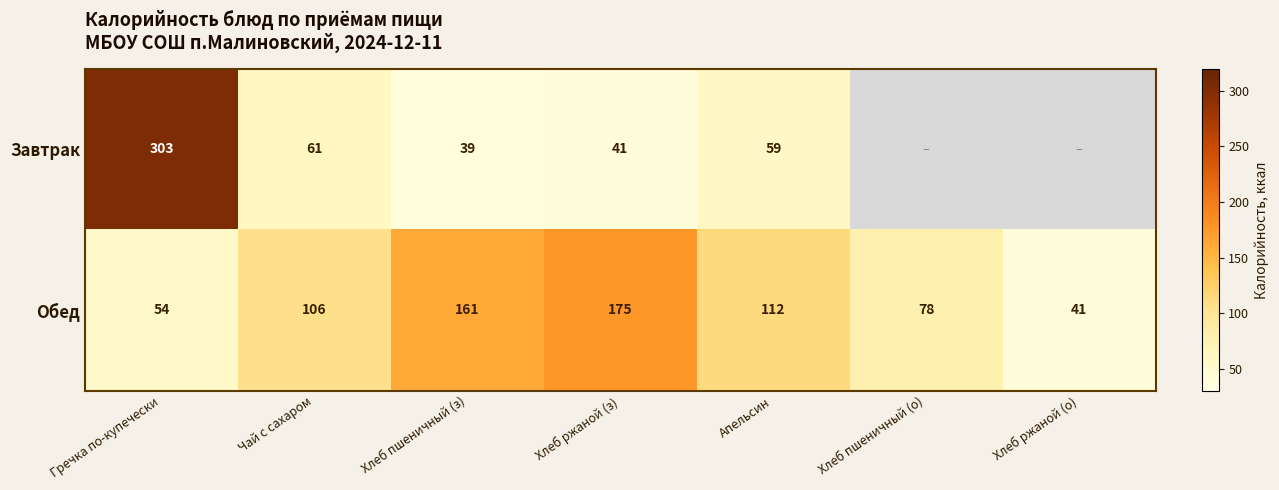

What is the difference between the maximum and second lowest values in the Обед series?

121